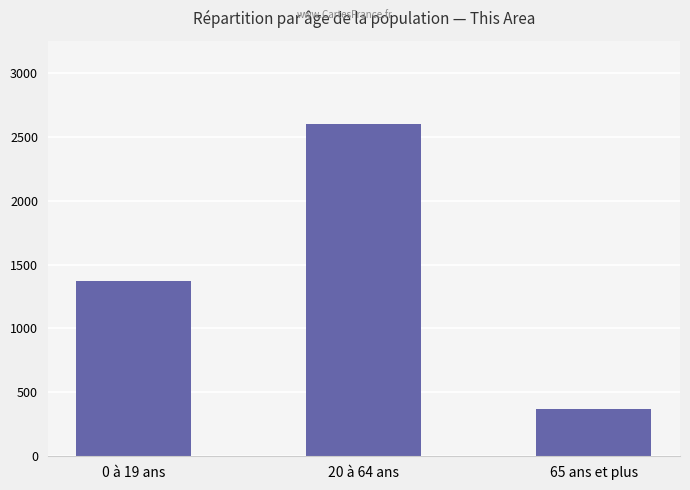

Count the values in the range 372 to 2601.

3